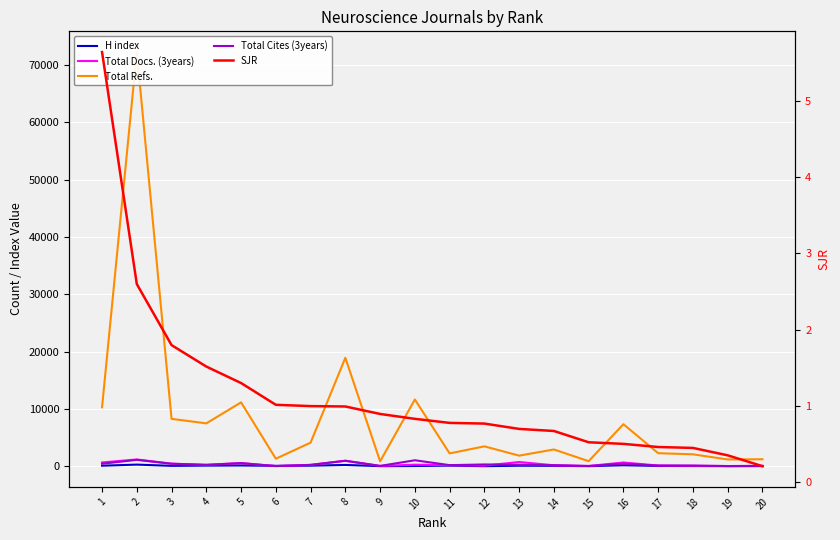

At which label is Total Cites (3years) closest to 573?

5